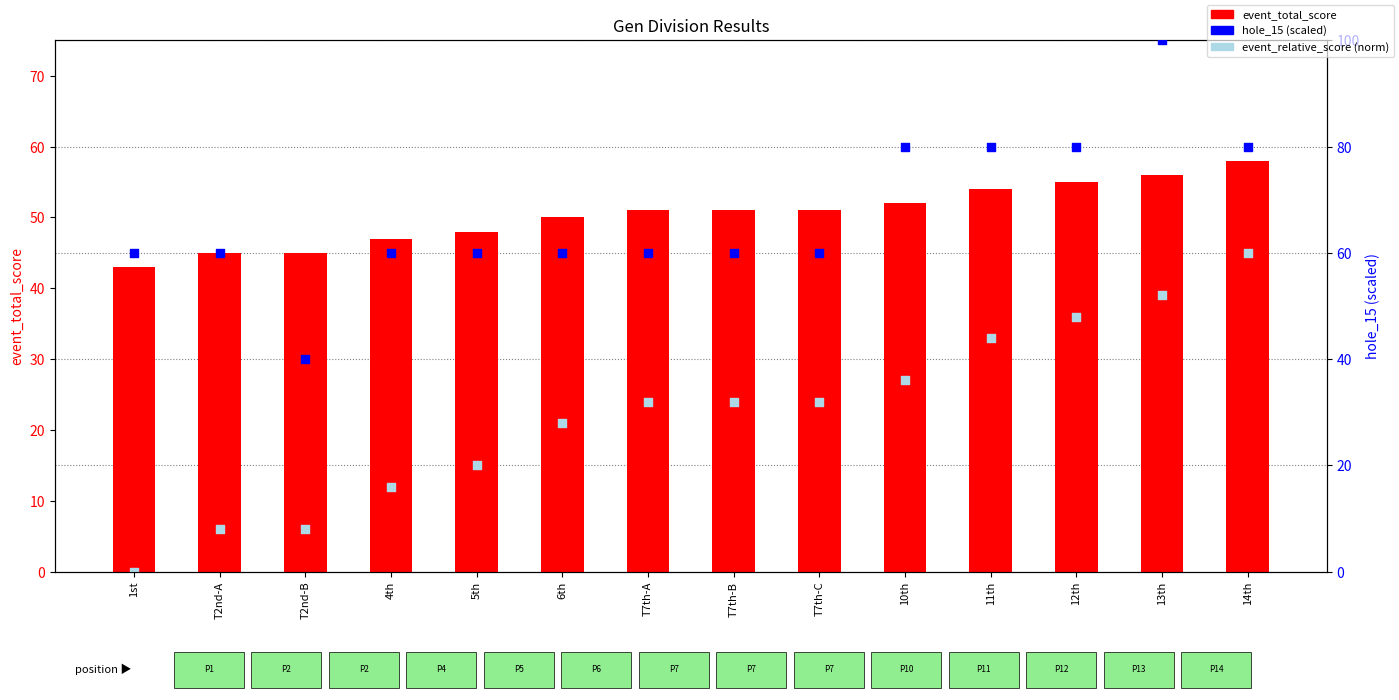

At how many categories does at least one series exceed 61?

5